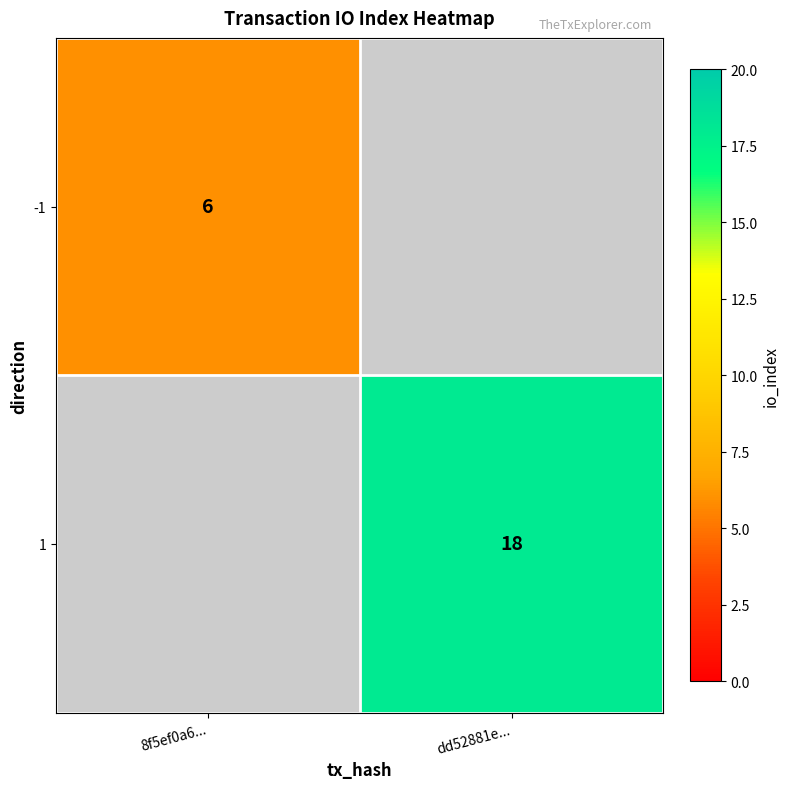

The value of -1 at 8f5ef0a6... is 3. True or false?

False